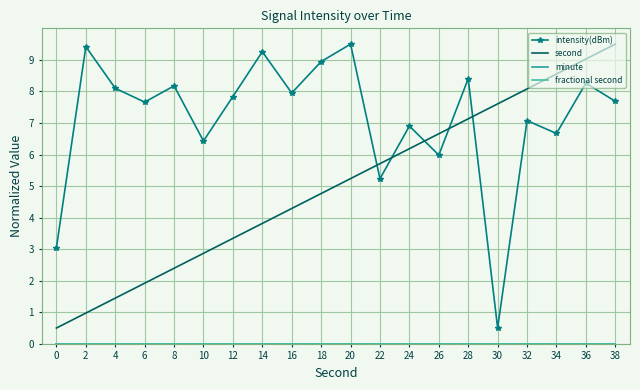

Is it true that minute equals 0.0 at 4?

True